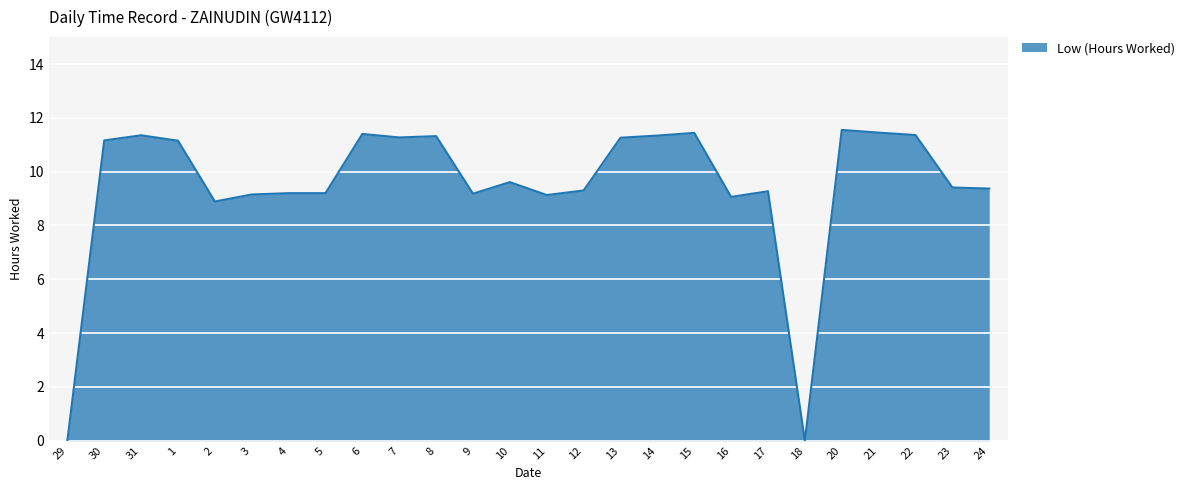

True or false: the data shows 11.2 at 1.

True